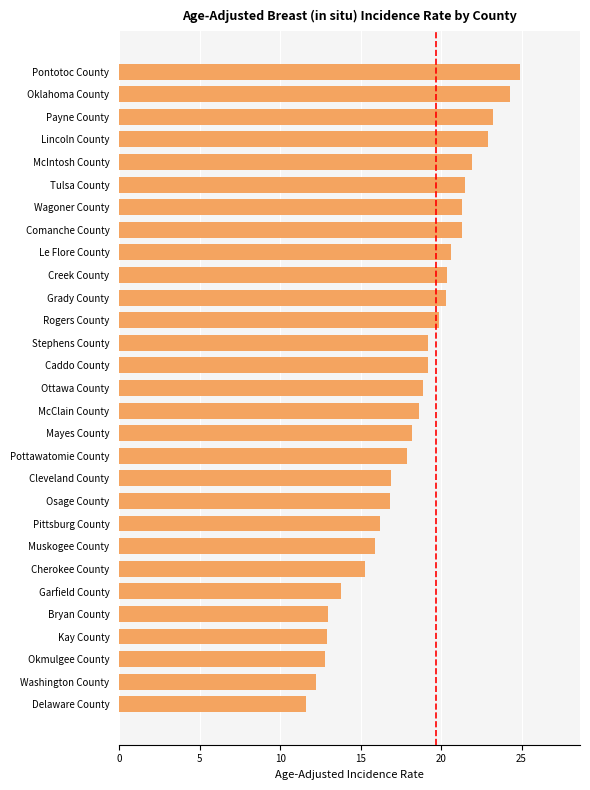

Approximately how many times larger is the value at Bryan County compared to Tulsa County?

0.6